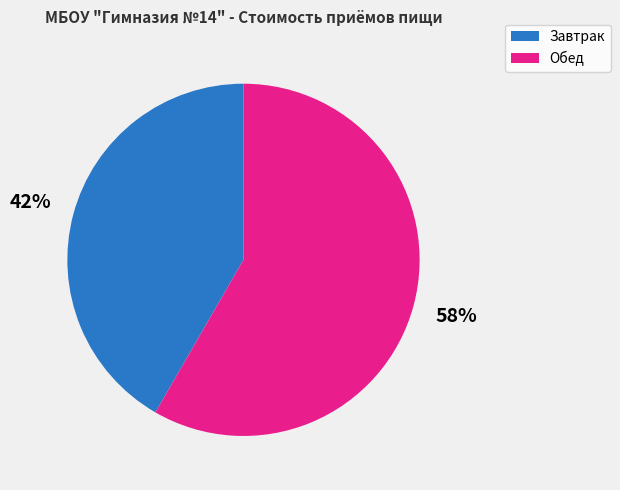

Does any single category account for the majority?

Yes